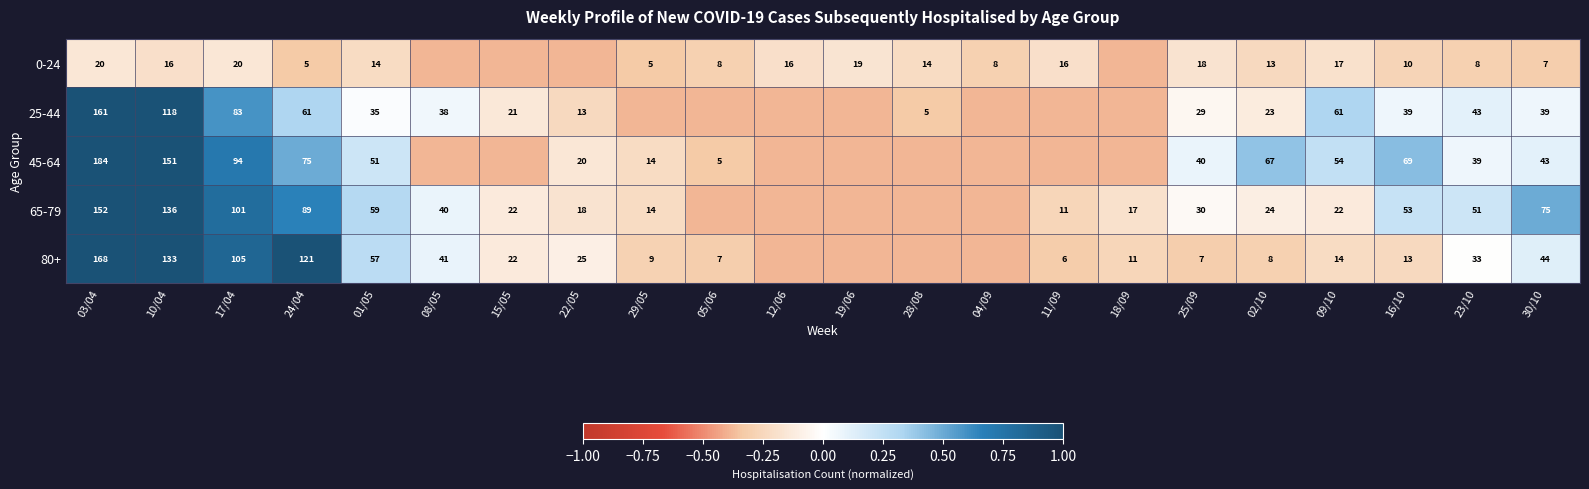

Which series has the largest total across all categories?

65-79